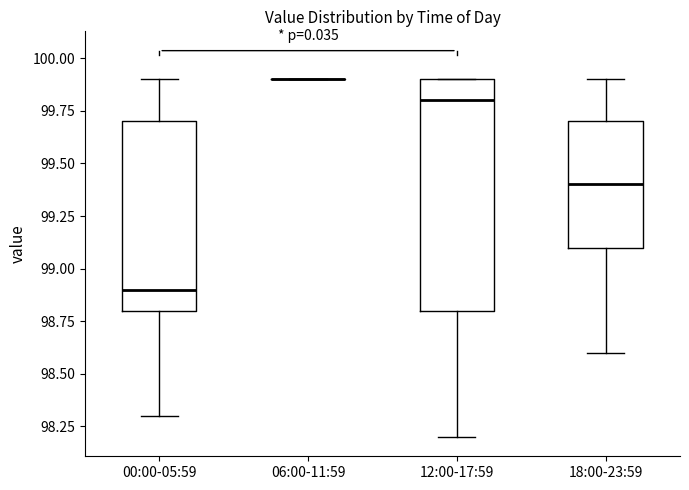

Which box is the tallest, from its lower edge to its upper edge?

12:00-17:59